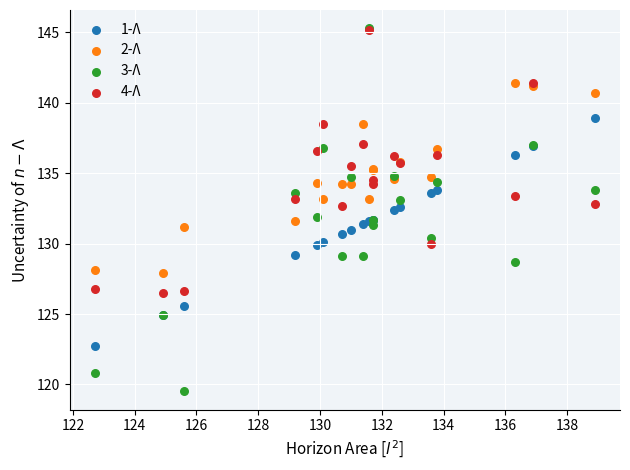

Which series contains the lowest Y value?

3-Λ